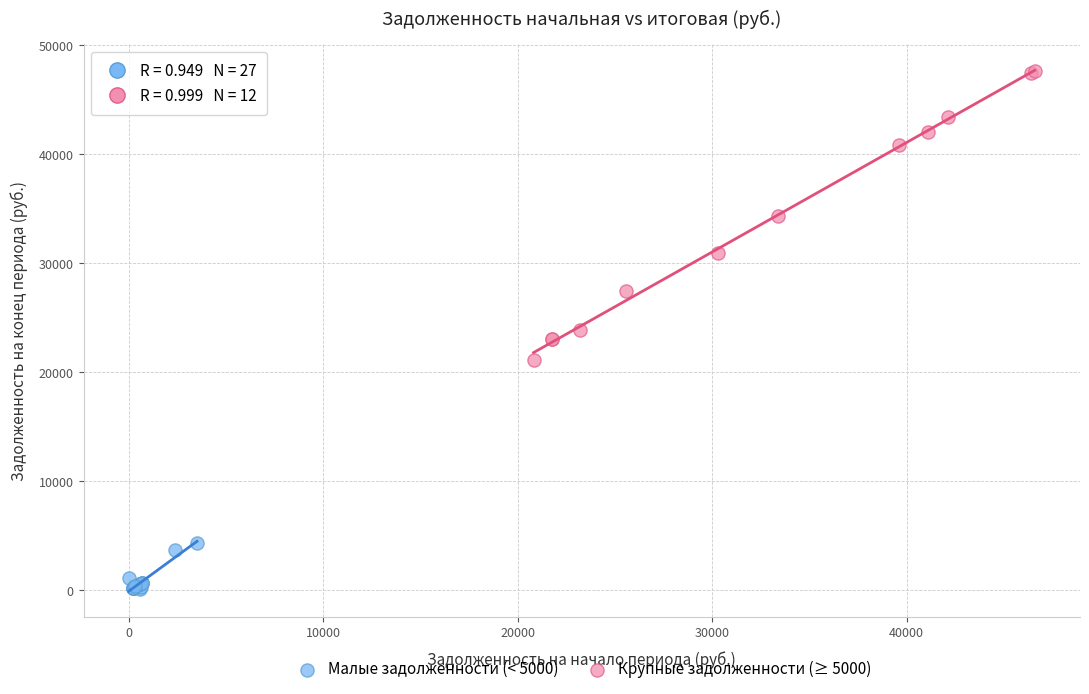

Which series has the largest Y range (max minus min)?

Крупные задолженности (≥ 5000)